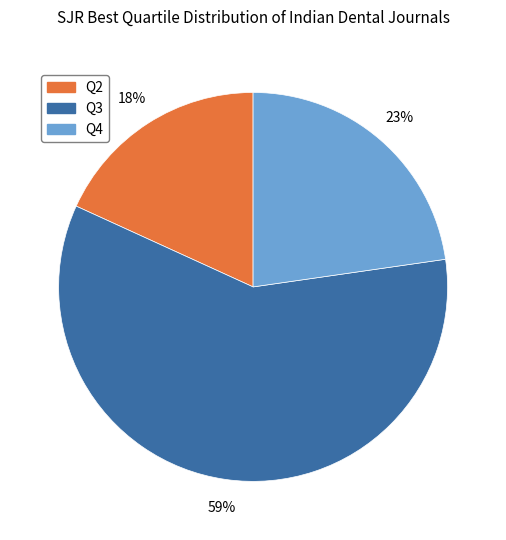

Is the sum of Q4 and Q2 greater than half?

No